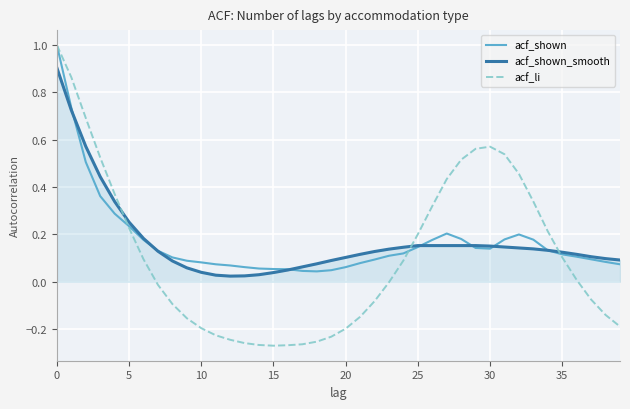

What is the greatest value displayed?

1.0